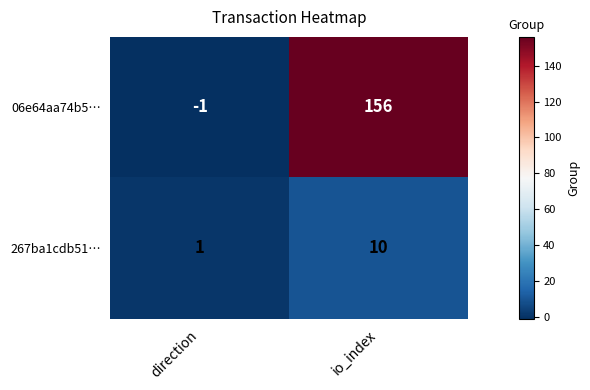

What is the spread (max minus min) of values at io_index?

146